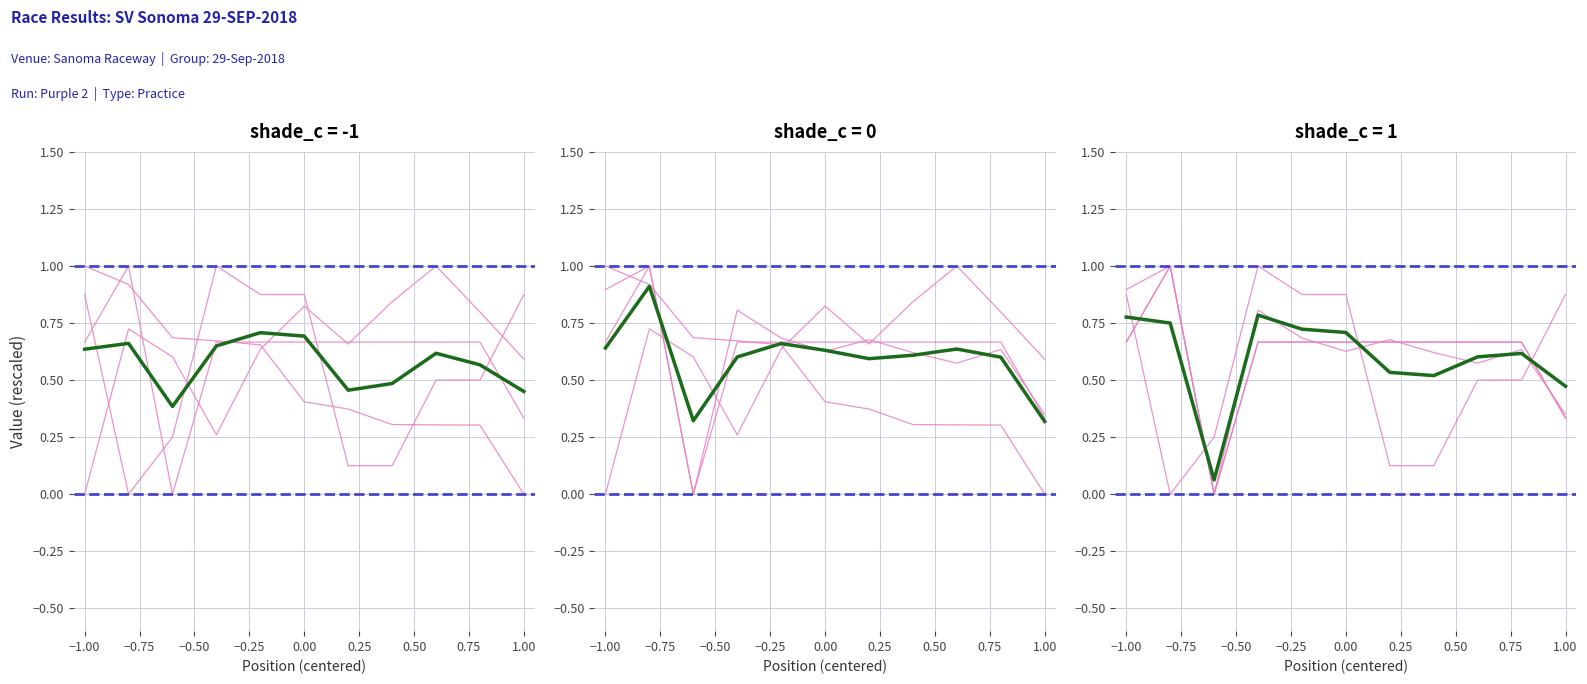

The value of Average Speed at 5 is 0.5. True or false?

False